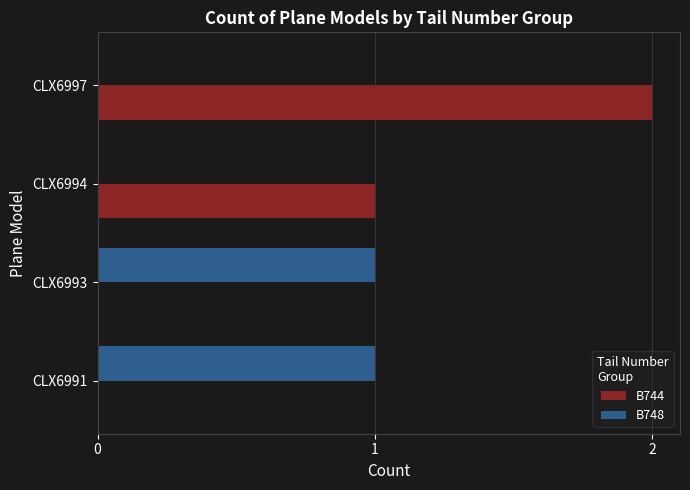

At which category is the sum across all series the highest?

CLX6997